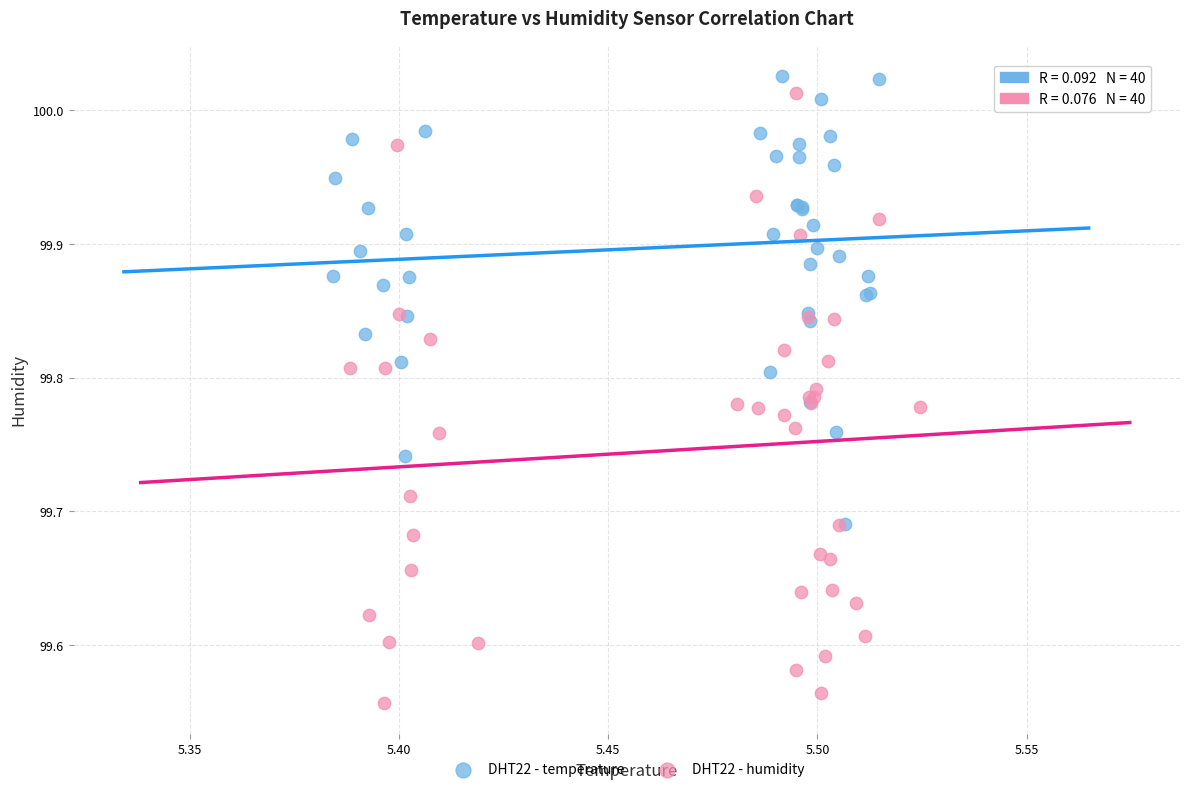

Which series contains the highest Y value?

DHT22 - temperature